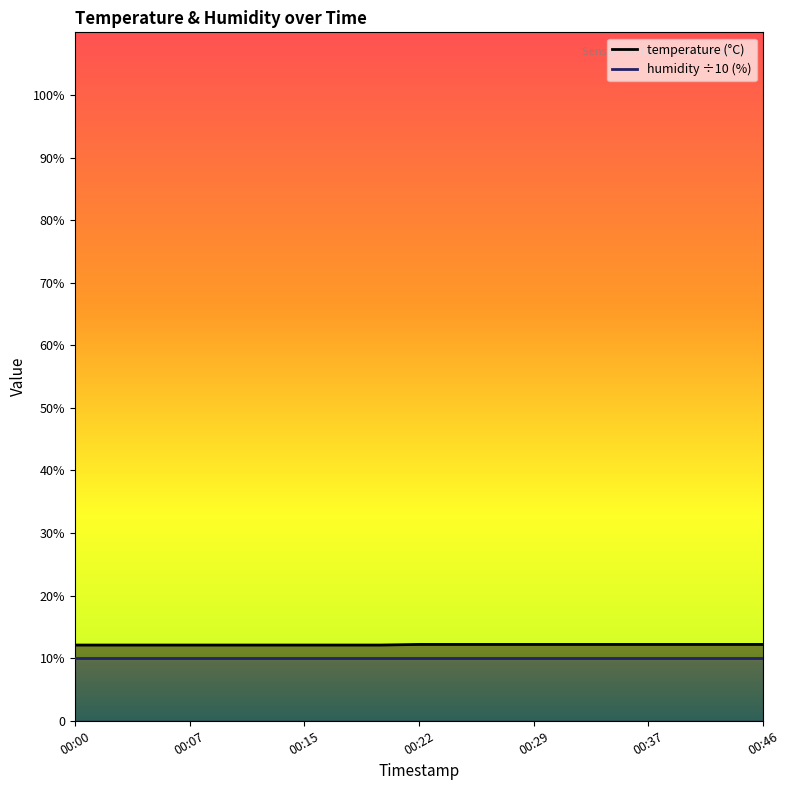

True or false: the data has more than 1 interior local peaks.

False